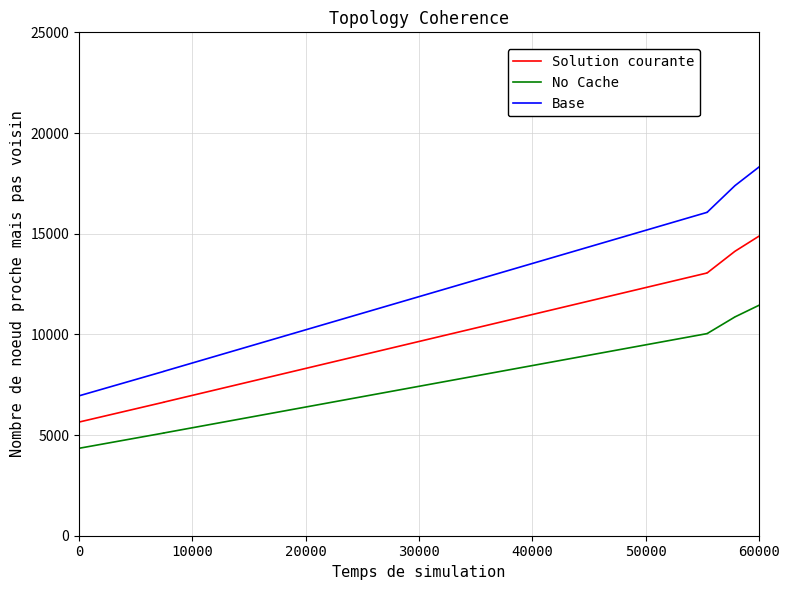

True or false: Base has a value of 12916.6 at 10000.

False